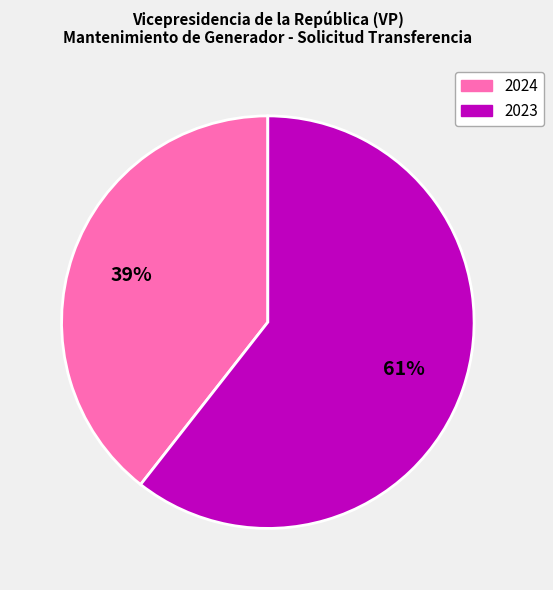

To the nearest percent, what is the average slice percentage?

50%